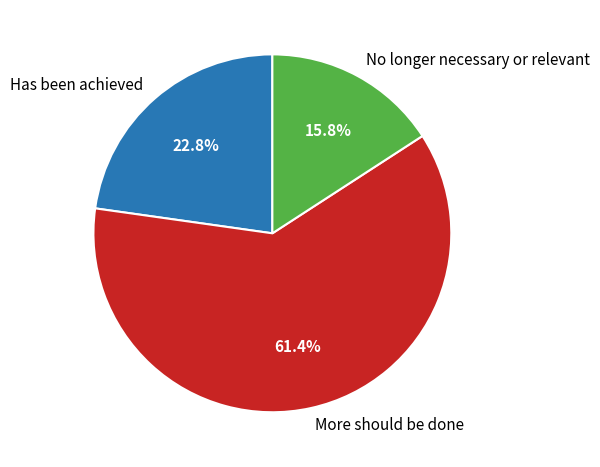

What percentage do Has been achieved and No longer necessary or relevant together represent?

38.6%